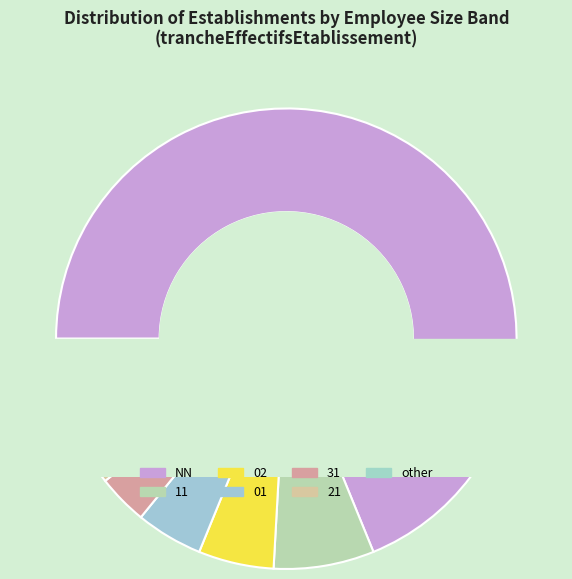

Count the number of slices in the pie.

7